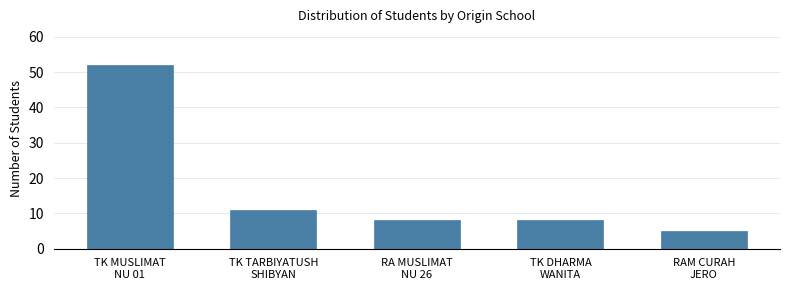

Reading right to left, list all the values displayed in this chart.

5	8	8	11	52